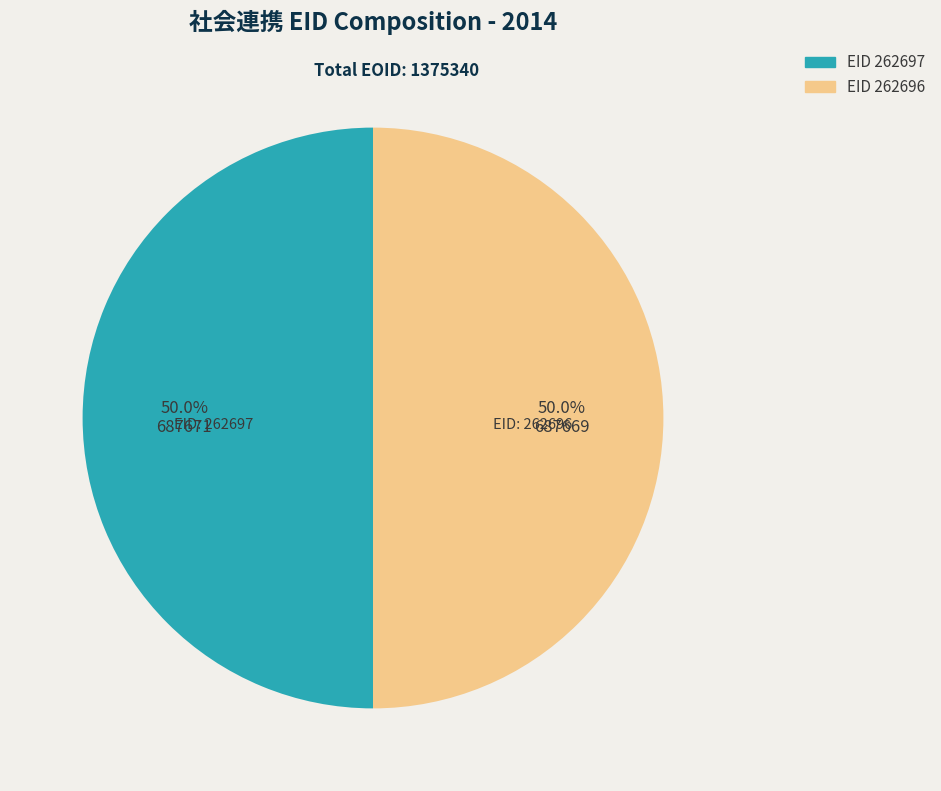

How many slices are in this pie chart?

2